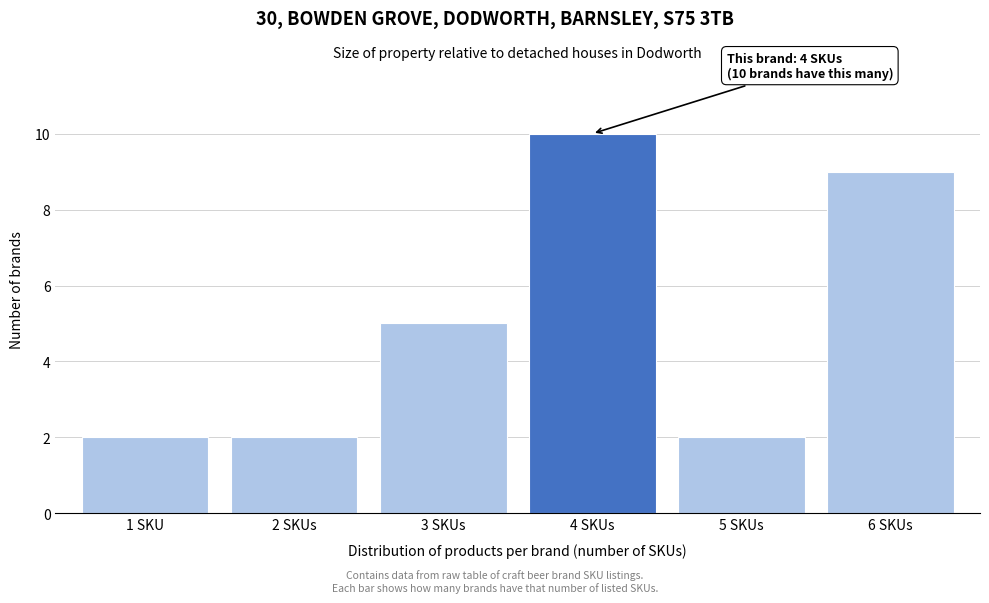

Reading left to right, what are all the values shown in this chart?

1 SKU=2	2 SKUs=2	3 SKUs=5	4 SKUs=10	5 SKUs=2	6 SKUs=9